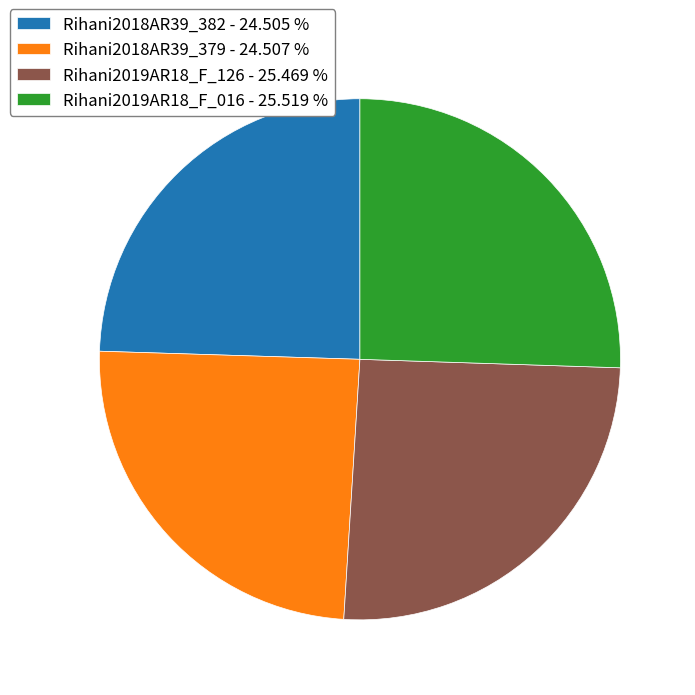

Do Rihani2019AR18_F_126 and Rihani2019AR18_F_016 together represent more than half of the pie?

Yes